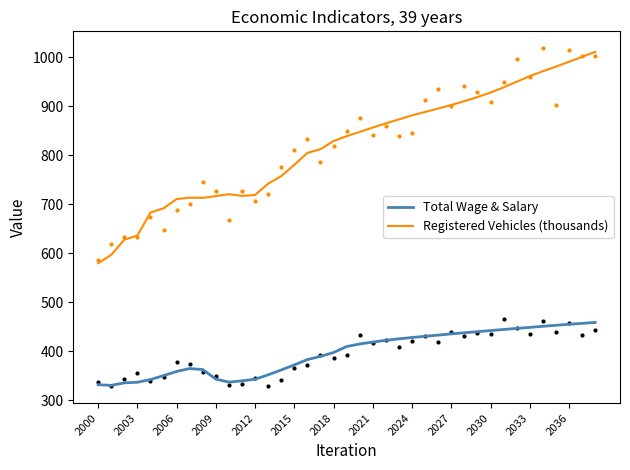

True or false: Total Wage & Salary and Registered Vehicles (thousands) intersect in this chart.

False